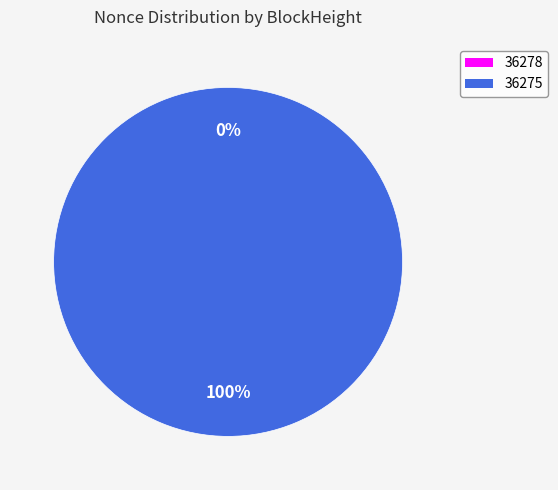

The 36275 slice represents 92% of the pie. True or false?

False